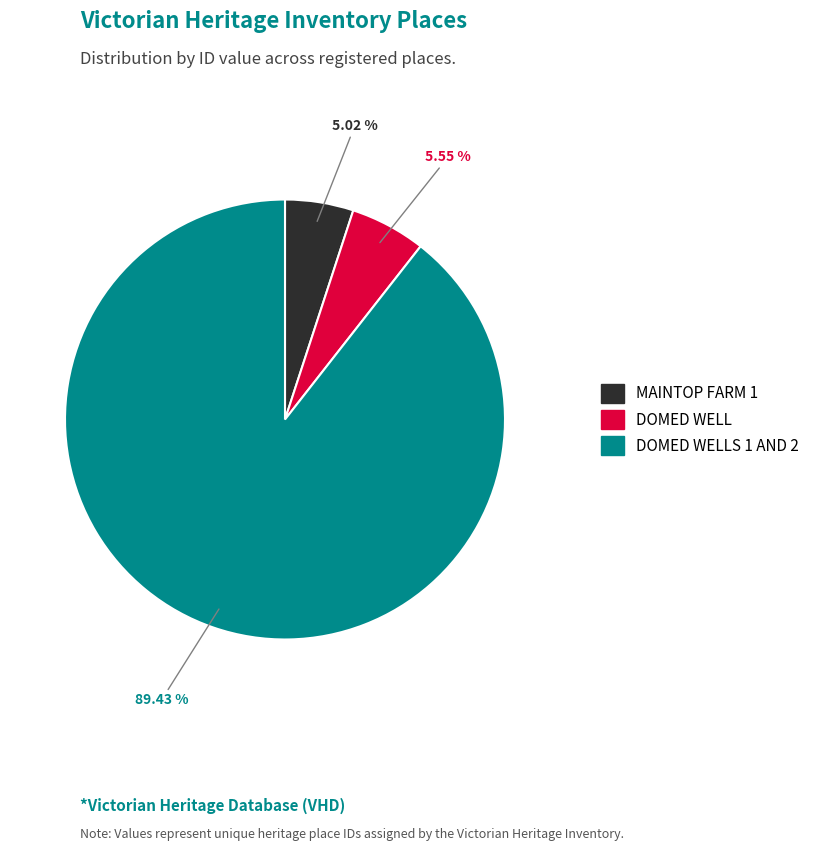

Does any single category account for the majority?

Yes